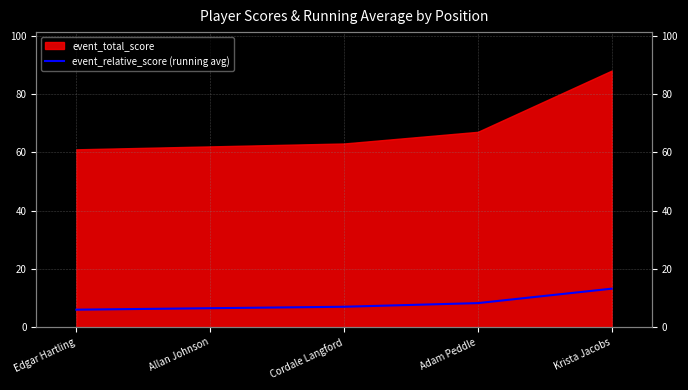

List the labels in order of value, largest first.

Krista Jacobs, Adam Peddle, Cordale Langford, Allan Johnson, Edgar Hartling